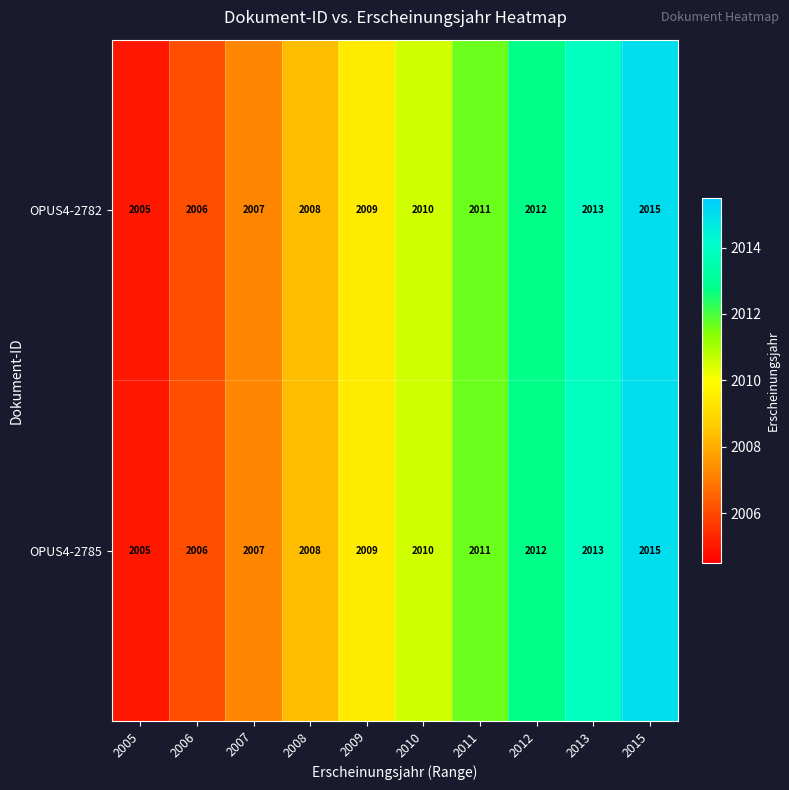

What is the minimum value for OPUS4-2785?

2005